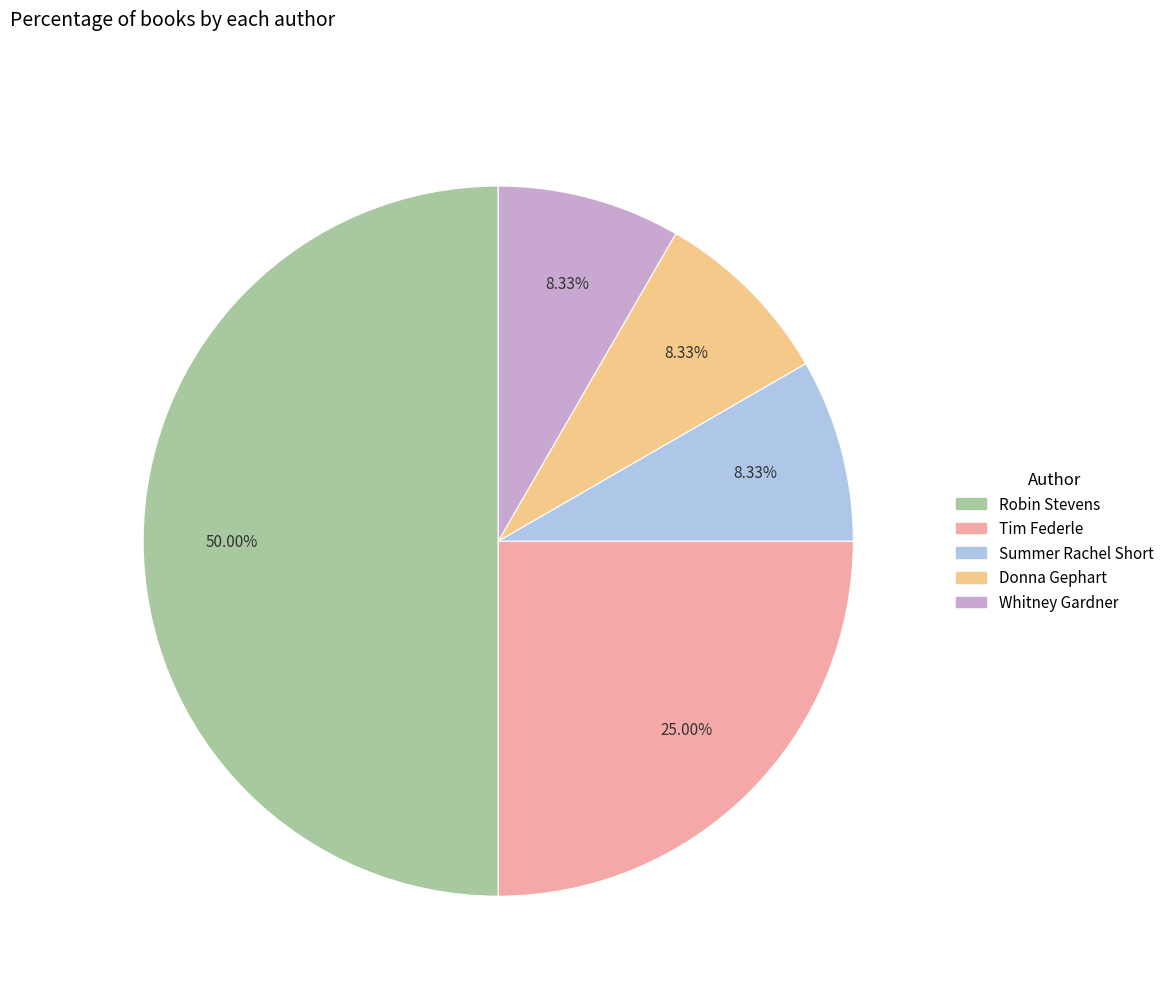

Is Whitney Gardner the majority of the pie?

No